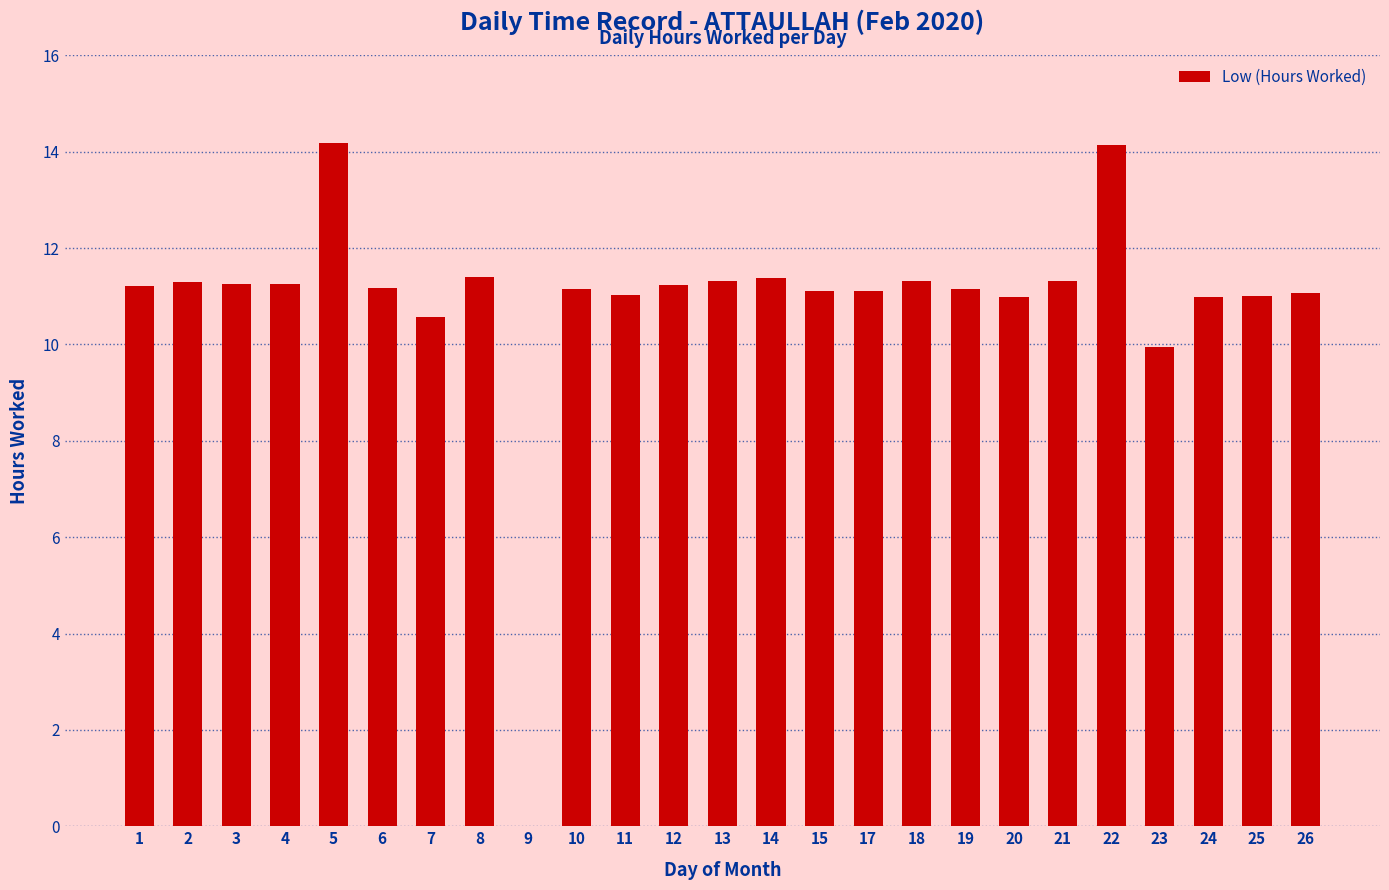

The chart shows a value of 11.3 at 18. True or false?

True